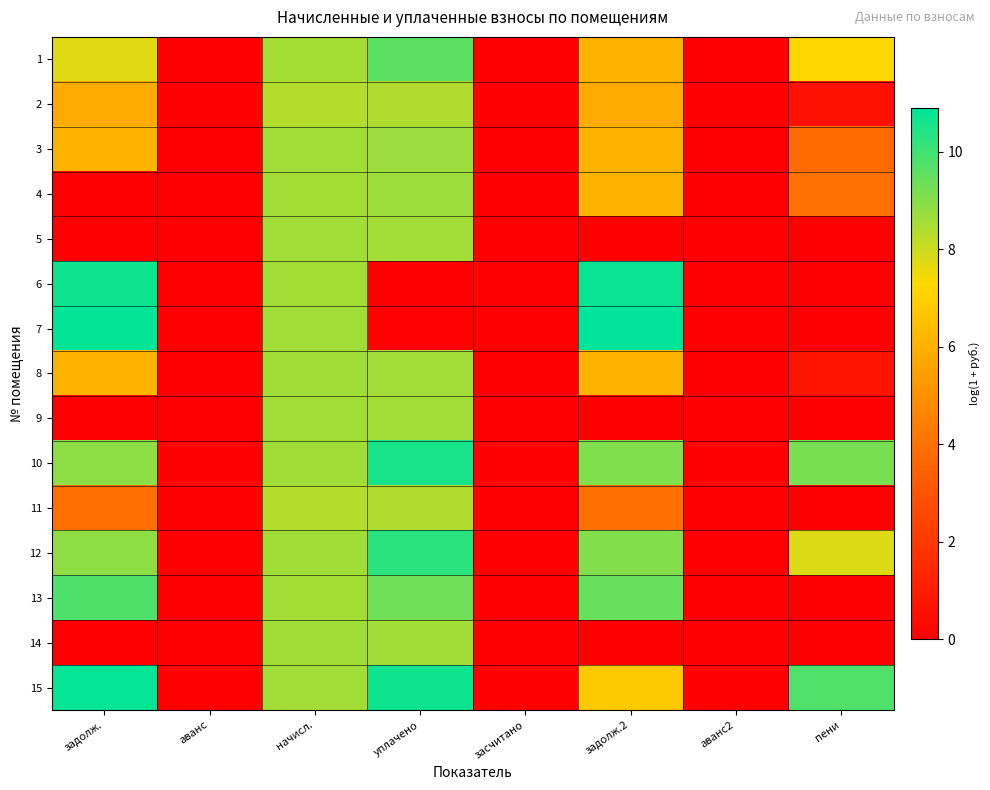

Which has a higher value, пени or засчитано?

пени